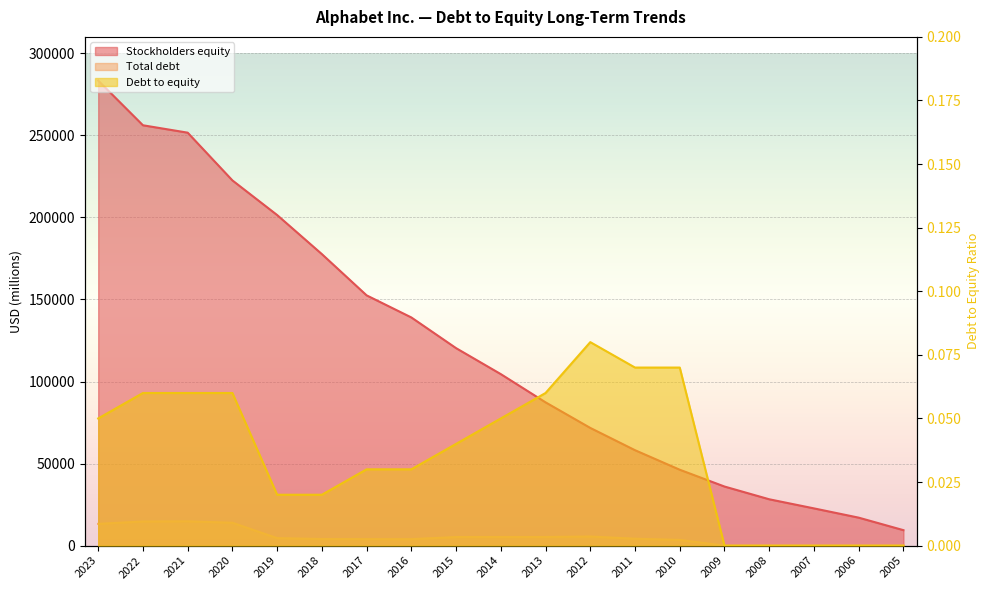

True or false: Stockholders equity and Total debt intersect in this chart.

False